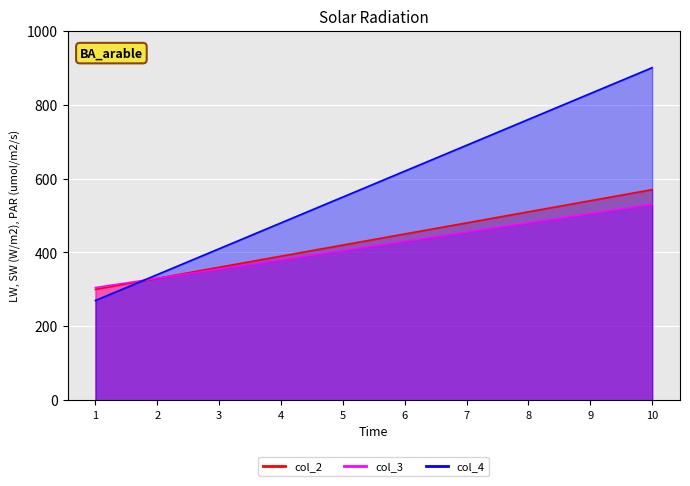

What is the difference between the highest and lowest values at 3?

55